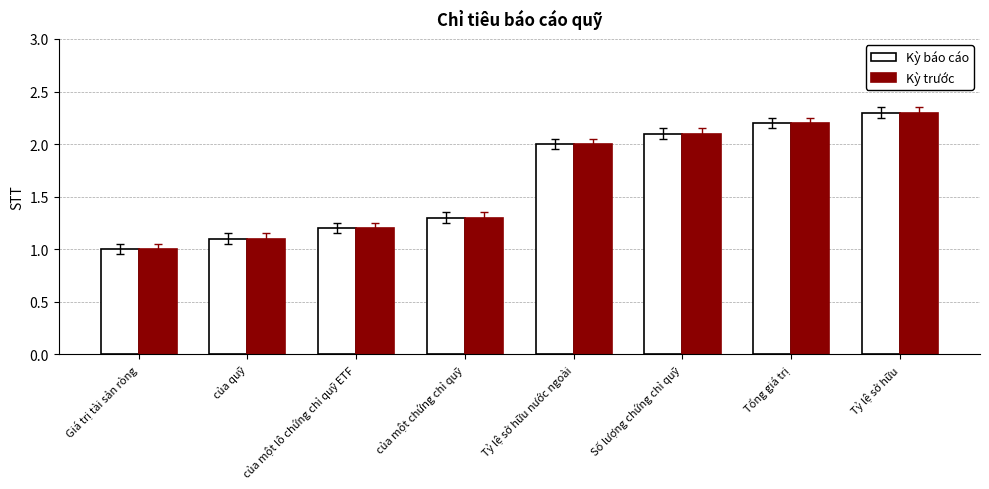

What is the difference between the maximum and minimum values in the Kỳ báo cáo series?

1.3